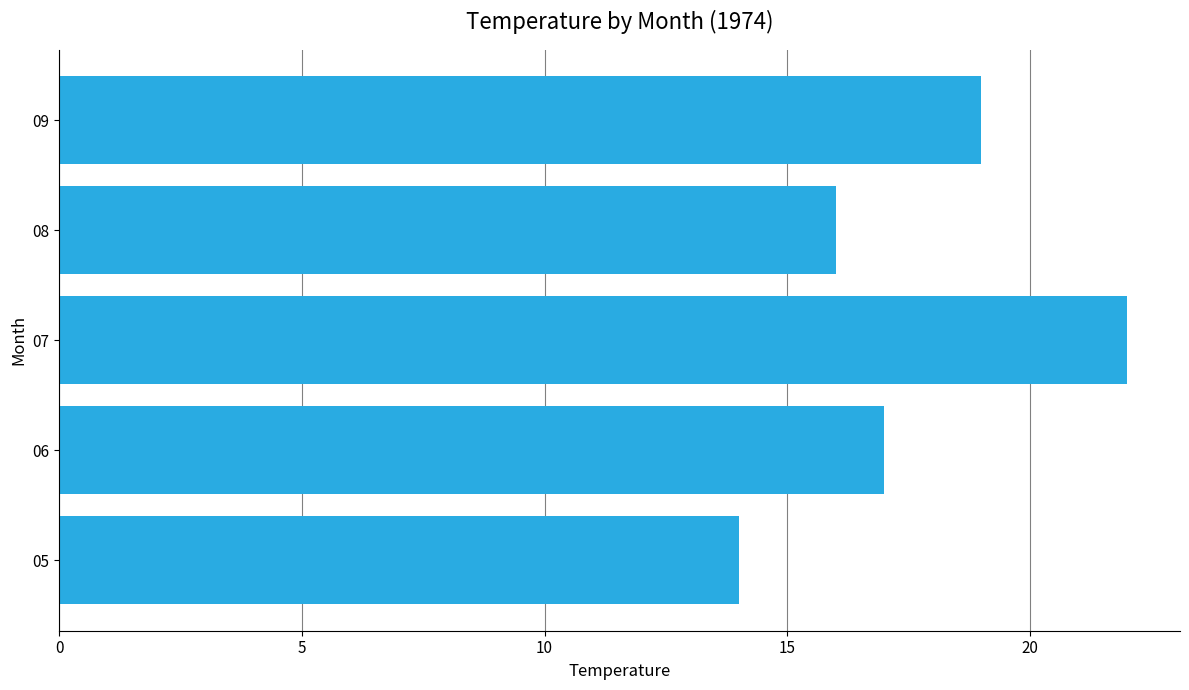

Which has a higher value, 07 or 09?

07